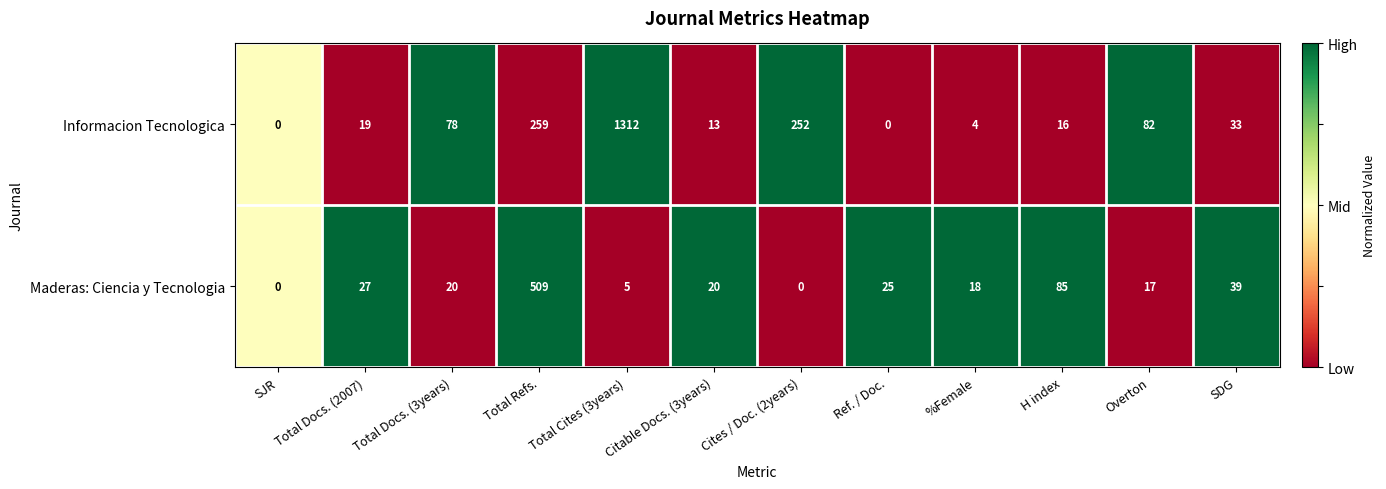

The value of Informacion Tecnologica at Ref. / Doc. is 627. True or false?

False